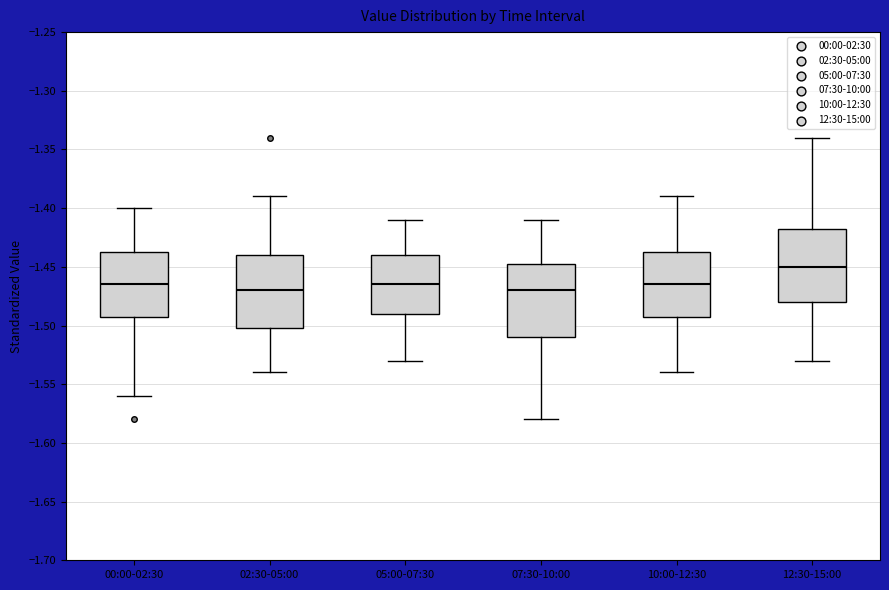

Where does the median line of the box for 05:00-07:30 sit on the y-axis? The values are not printed on the chart, so give them approximately, as read against the axis.

-1.465